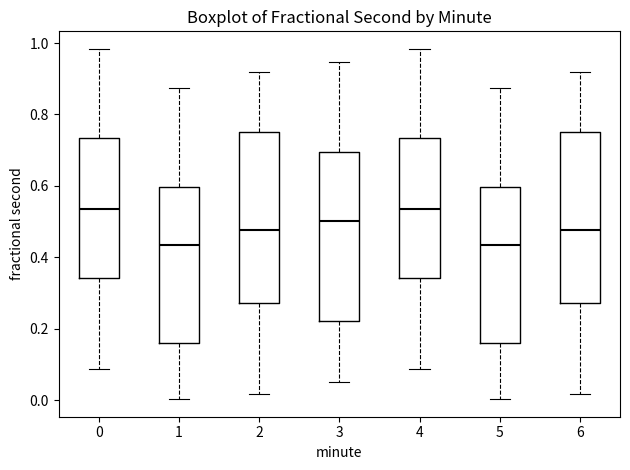

Reading left to right, transcribe this box plot: for each box, give where its median line is, the range the box spans, and where its two whiskers end, as read against the y-axis. The values are not printed on the chart, so give them approximately, as read against the axis.

0: median 0.54, box 0.34 to 0.74, whiskers 0.08 to 0.98
1: median 0.44, box 0.16 to 0.60, whiskers 0.00 to 0.88
2: median 0.48, box 0.28 to 0.76, whiskers 0.02 to 0.92
3: median 0.50, box 0.22 to 0.70, whiskers 0.04 to 0.94
4: median 0.54, box 0.34 to 0.74, whiskers 0.08 to 0.98
5: median 0.44, box 0.16 to 0.60, whiskers 0.00 to 0.88
6: median 0.48, box 0.28 to 0.76, whiskers 0.02 to 0.92